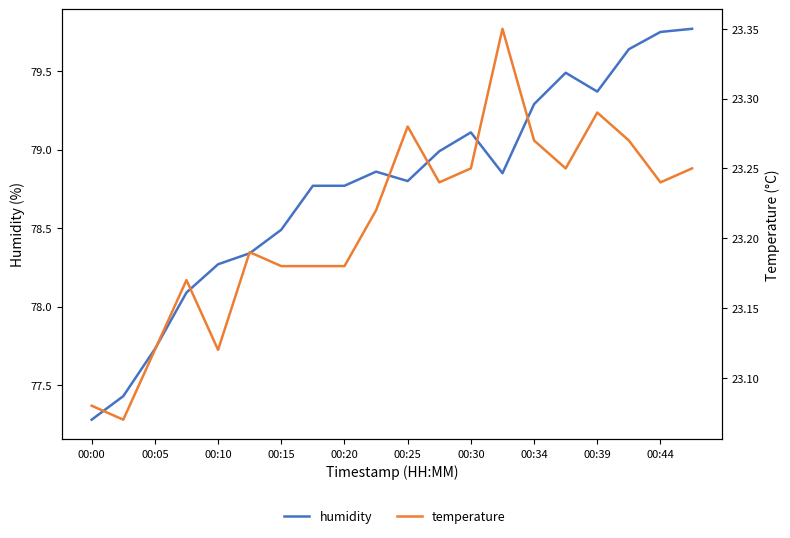

Count the number of categories in the chart.

20